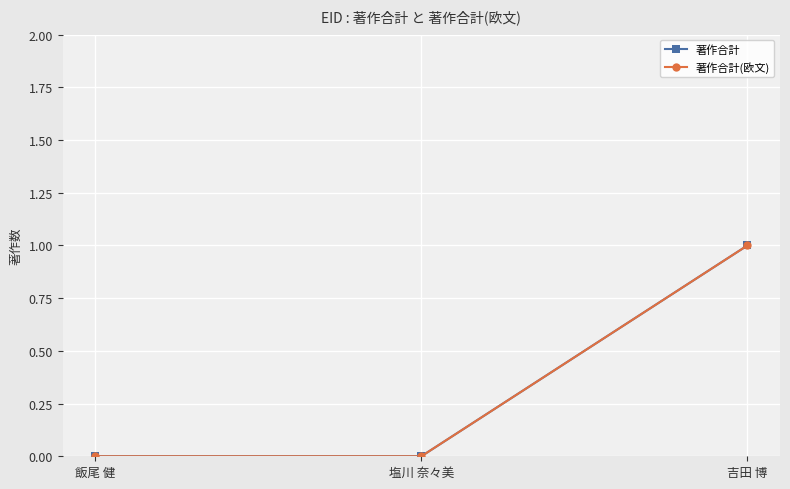

What is the label of the 3rd point from the right?

飯尾 健